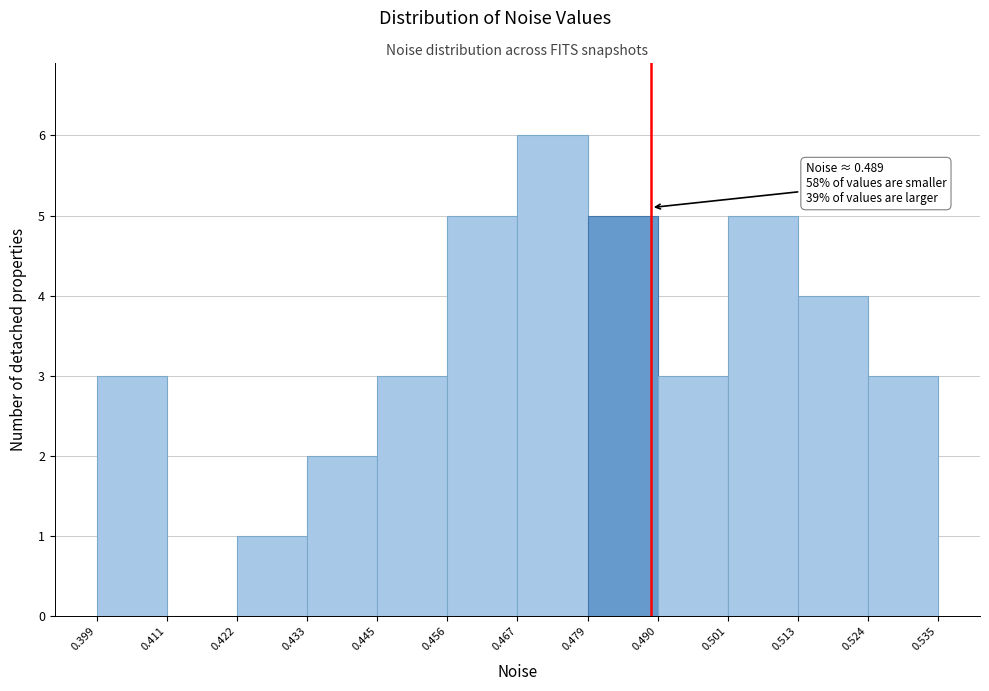

Which range on the x-axis has the tallest bar?

0.467 to 0.479